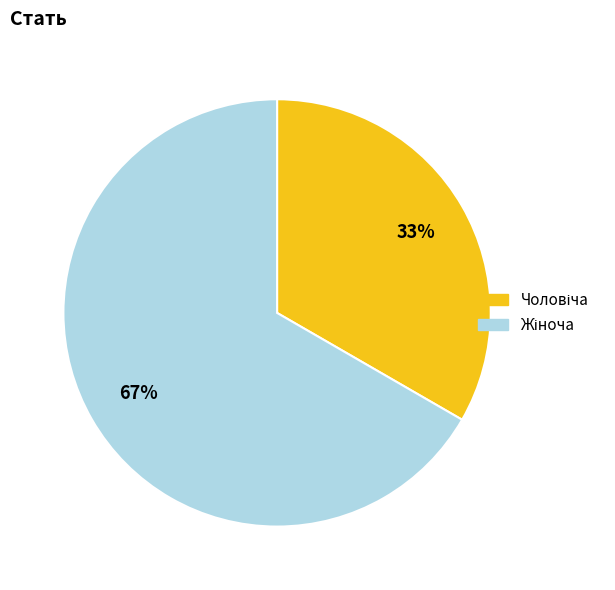

Count the number of slices in the pie.

2